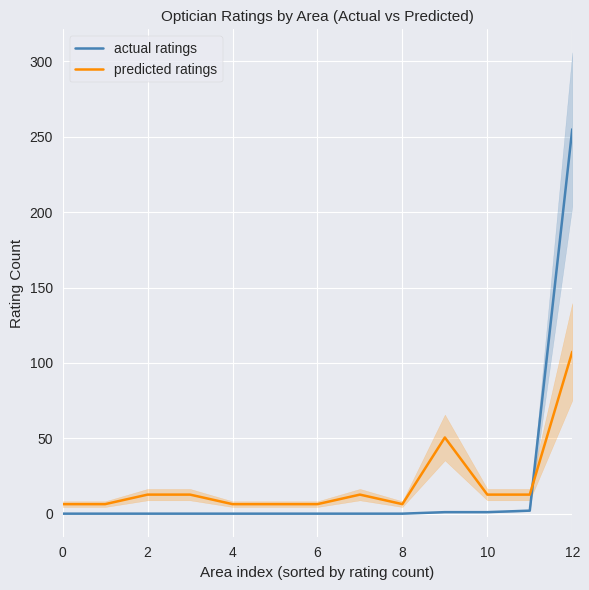

Is this an area chart (filled region under the line)?

No